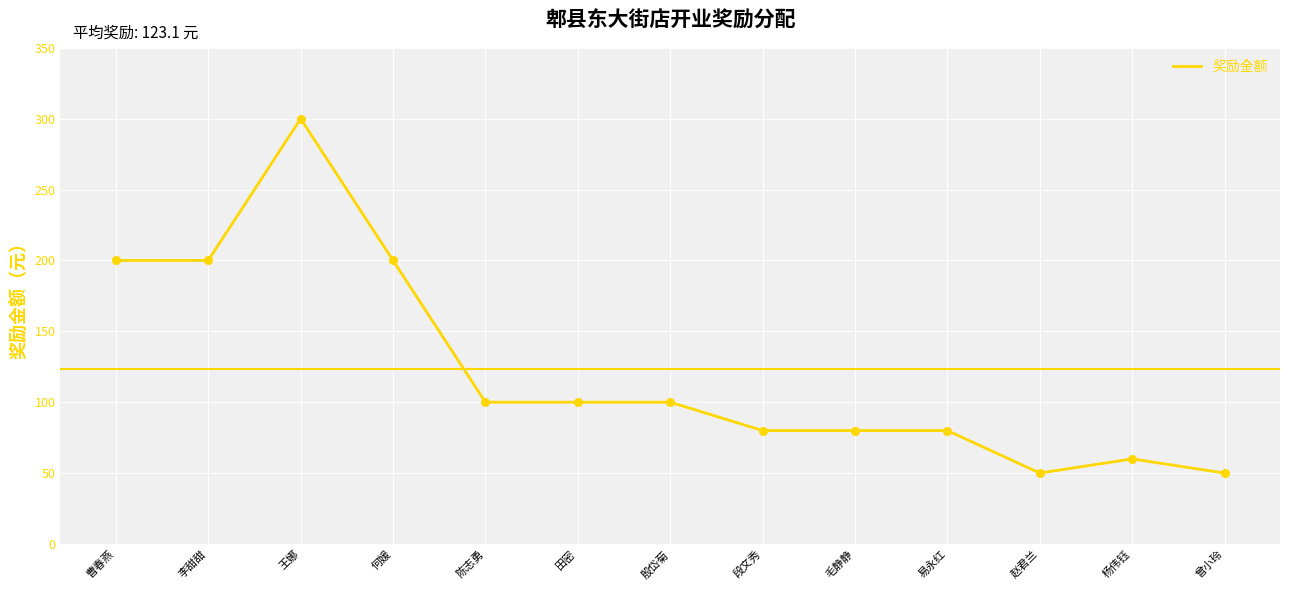

What is the change in value from 易永红 to 曾小玲?

-30